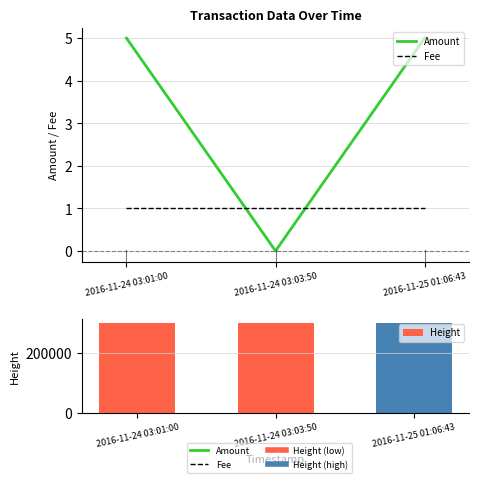

Which series has the widest spread of values?

Height